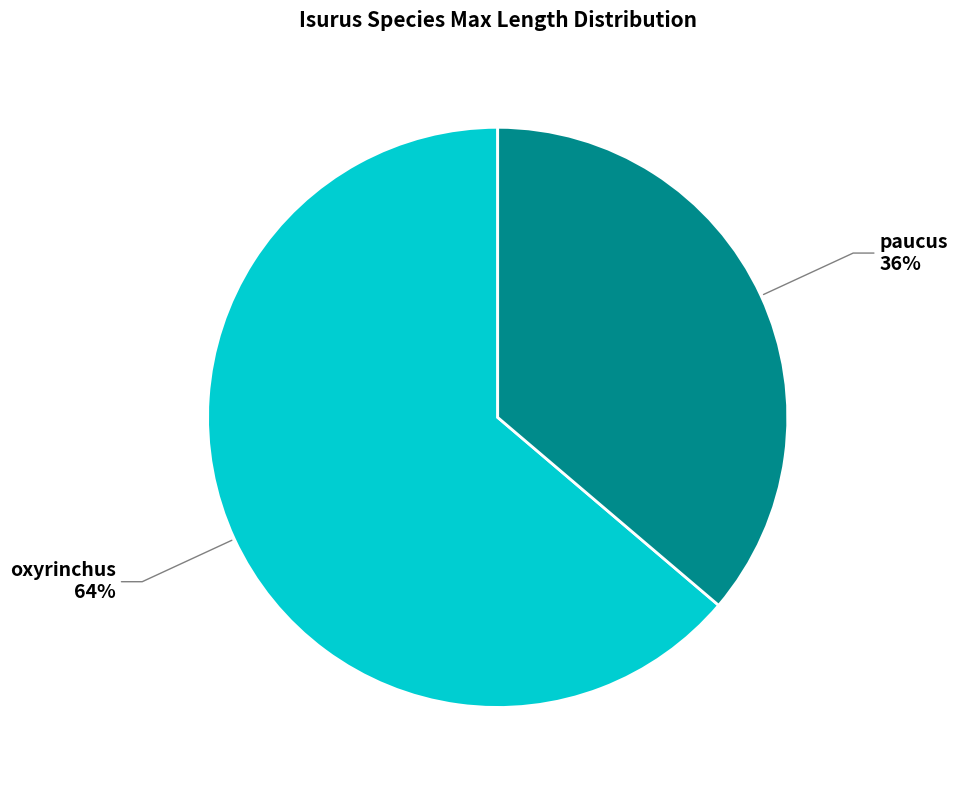

Which category has the smallest portion of the pie?

paucus